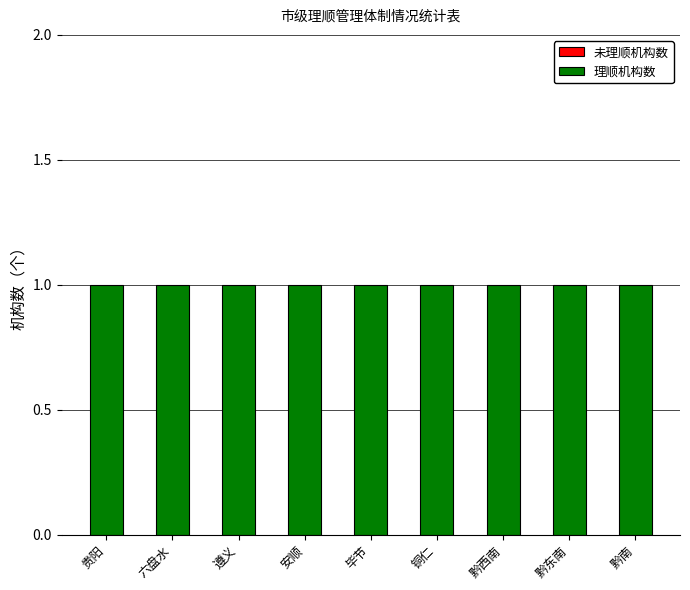

What is the label of the 4th bar from the right?

铜仁